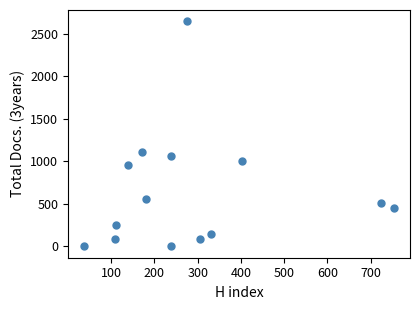

What Y value in the scatter plot is closest to 1322?

1108